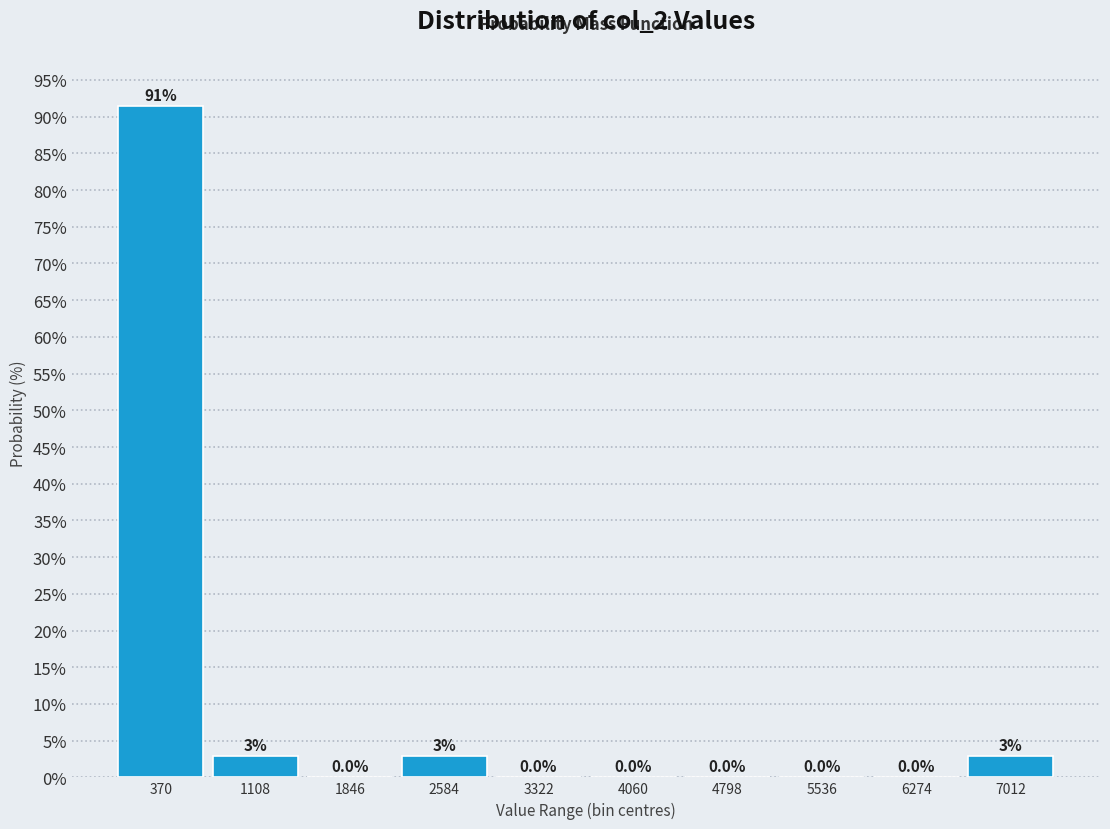

Which range on the x-axis has the tallest bar?

0 to 700